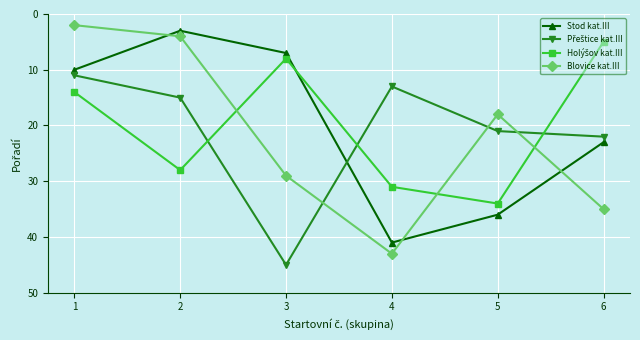

In Blovice kat.III, how many points are lower than both neighbors (excluding endpoints)?

1